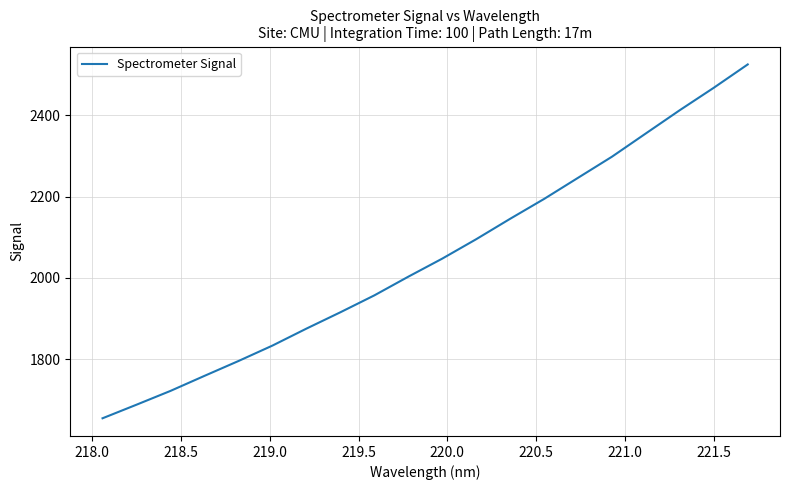

What is the difference between the maximum and minimum values?

871.7